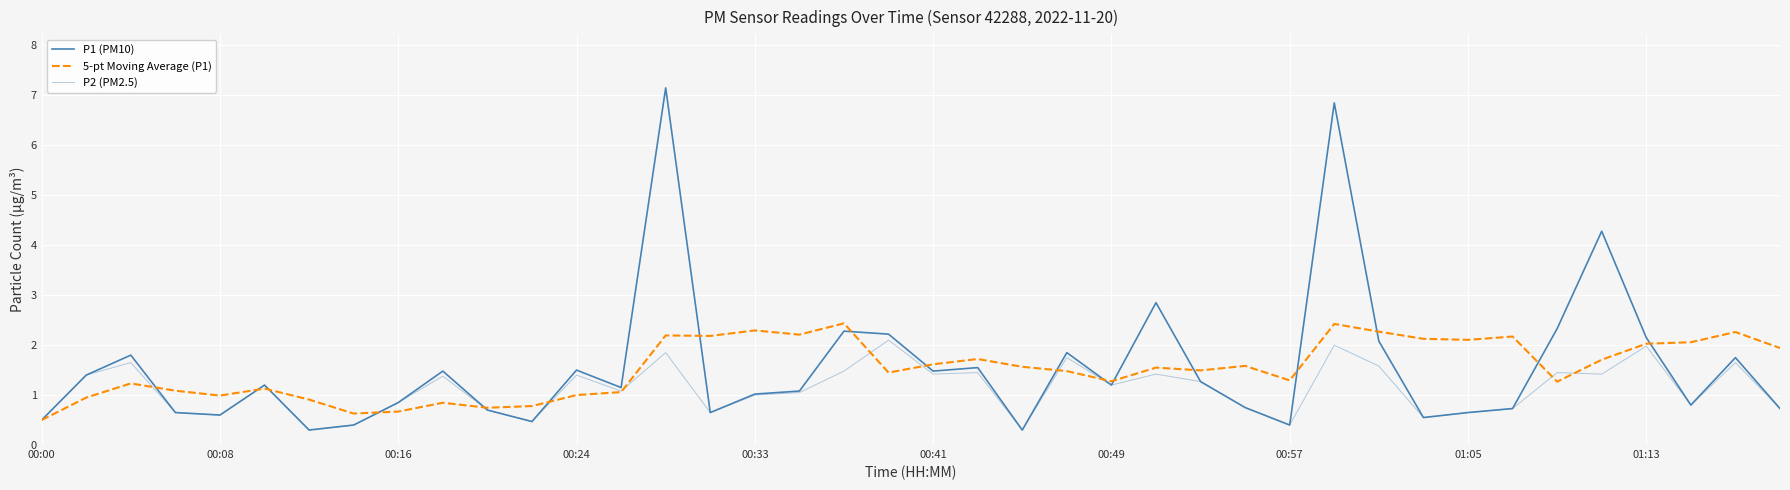

How many lines are shown in the chart?

3